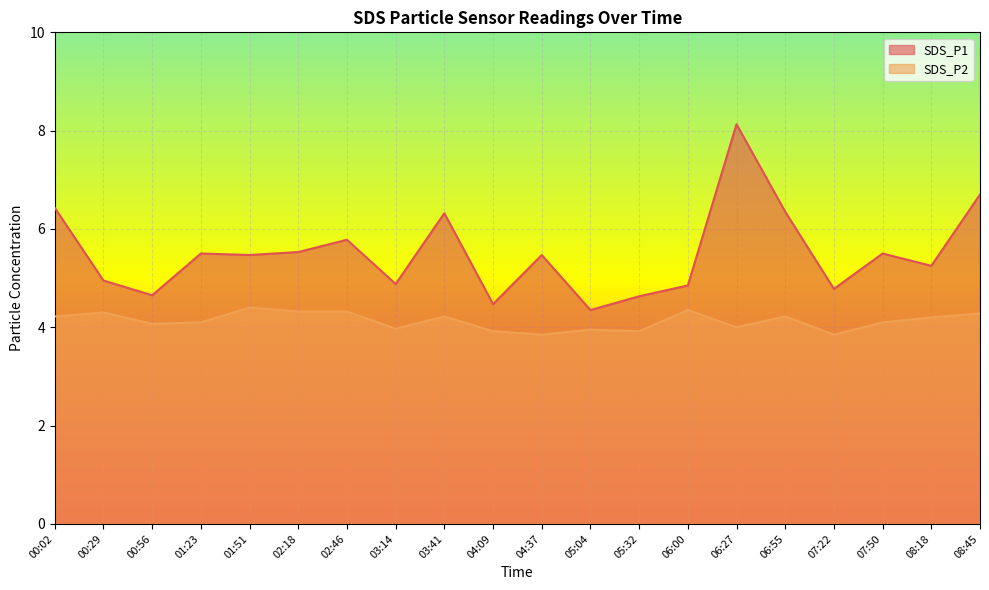

Reading left to right, transcribe all the data shown in this chart.

SDS_P1: 6.4	5.0	4.7	5.5	5.5	5.5	5.8	4.9	6.3	4.5	5.5	4.3	4.6	4.8	8.1	6.3	4.8	5.5	5.2	6.7
SDS_P2: 4.2	4.3	4.1	4.1	4.4	4.3	4.3	4.0	4.2	3.9	3.9	4.0	3.9	4.3	4.0	4.2	3.9	4.1	4.2	4.3